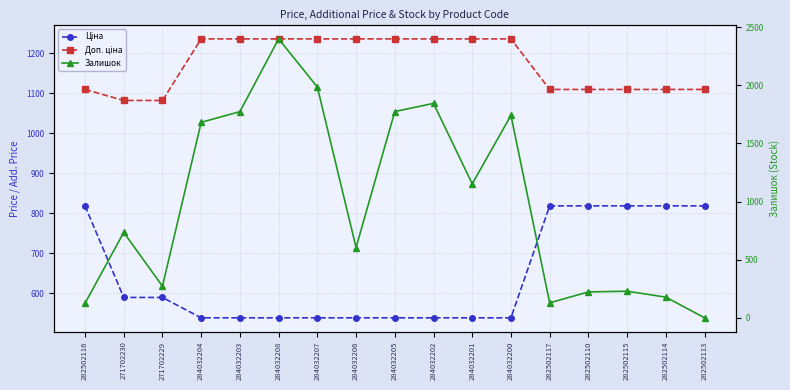

Reading left to right, what are all the values shown in this chart?

Ціна: 818.5	589.9	589.9	539.0	539.0	539.0	539.0	539.0	539.0	539.0	539.0	539.0	818.5	818.5	818.5	818.5	818.5
Доп. ціна: 1109.2	1081.7	1081.7	1235.4	1235.4	1235.4	1235.4	1235.4	1235.4	1235.4	1235.4	1235.4	1109.2	1109.2	1109.2	1109.2	1109.2
Залишок: 125.0	735.0	272.0	1682.0	1774.0	2400.0	1986.0	605.0	1775.0	1845.0	1153.0	1742.0	129.0	223.0	229.0	178.0	0.0